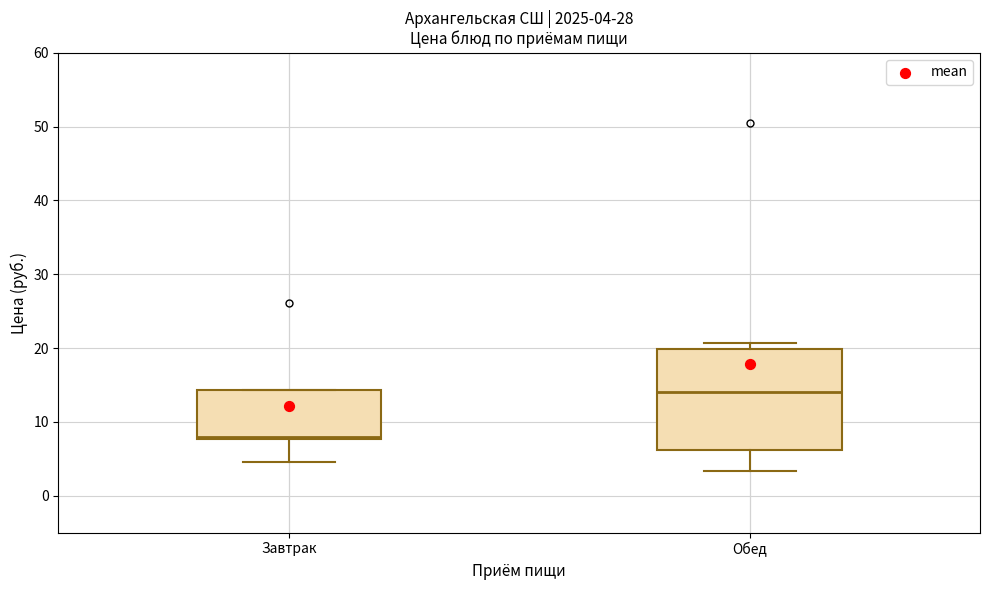

Which box is the tallest, from its lower edge to its upper edge?

Обед